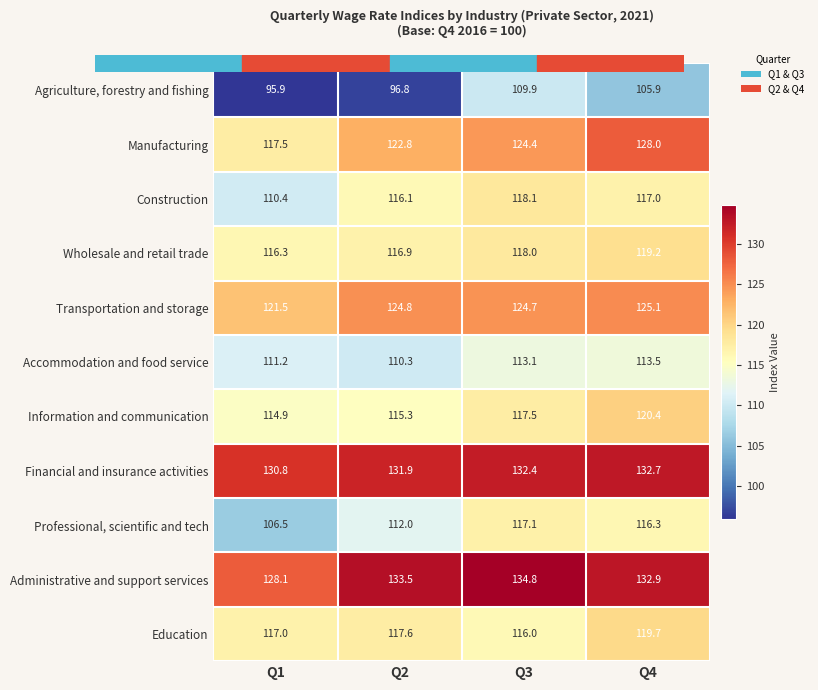

What is the approximate value of Wholesale and retail trade at Q2?

116.9